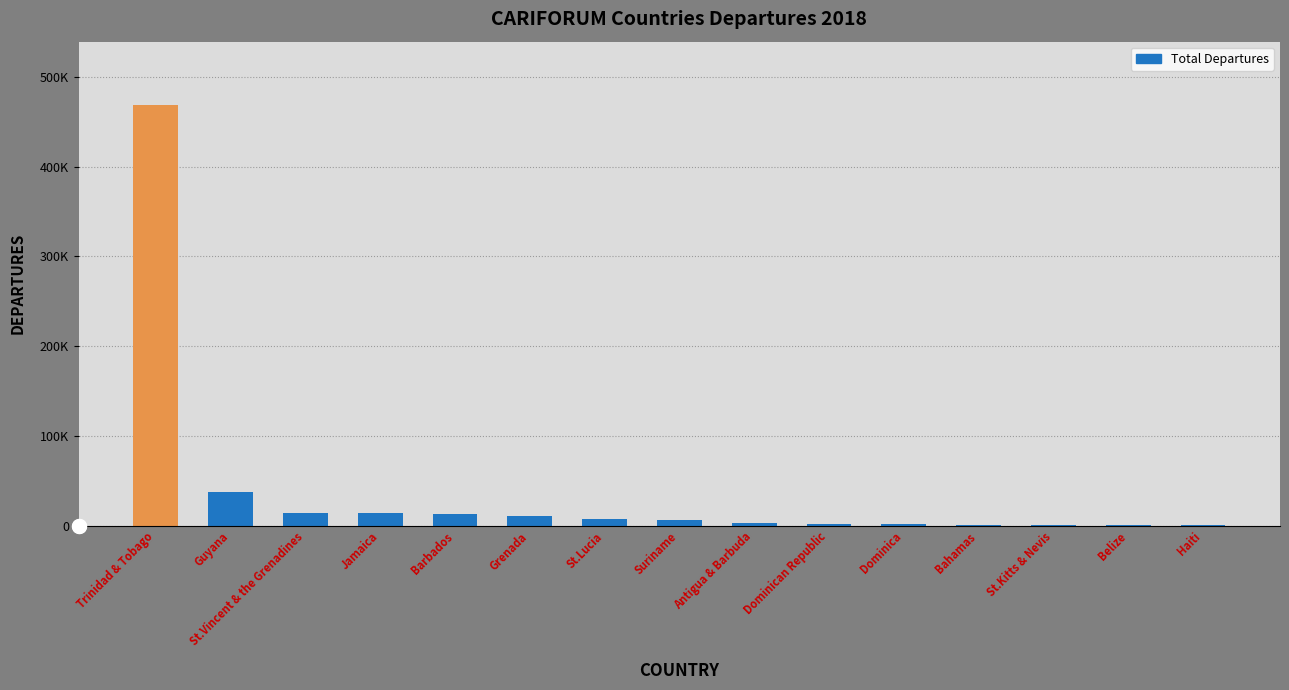

What is the average value?

38893